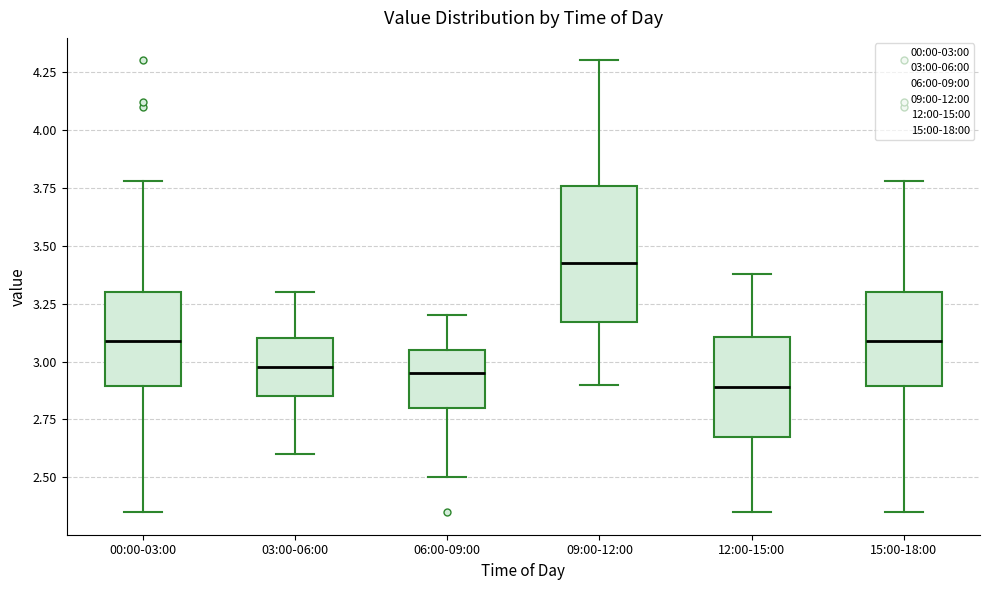

Which box has the highest median line?

09:00-12:00